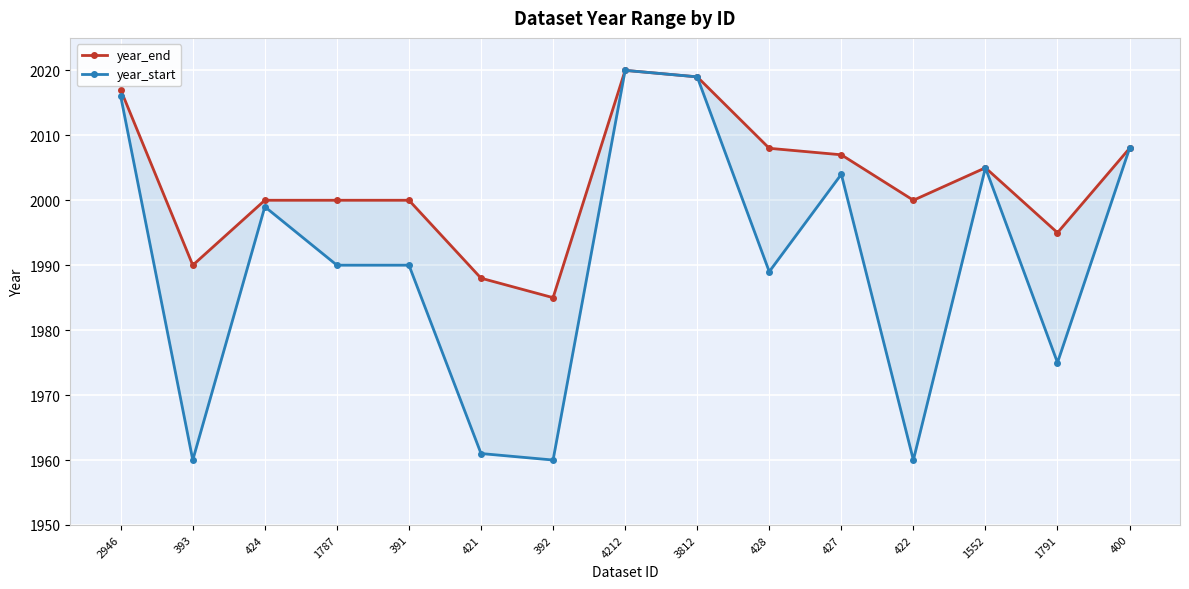

Which series has the largest range (max minus min)?

year_start